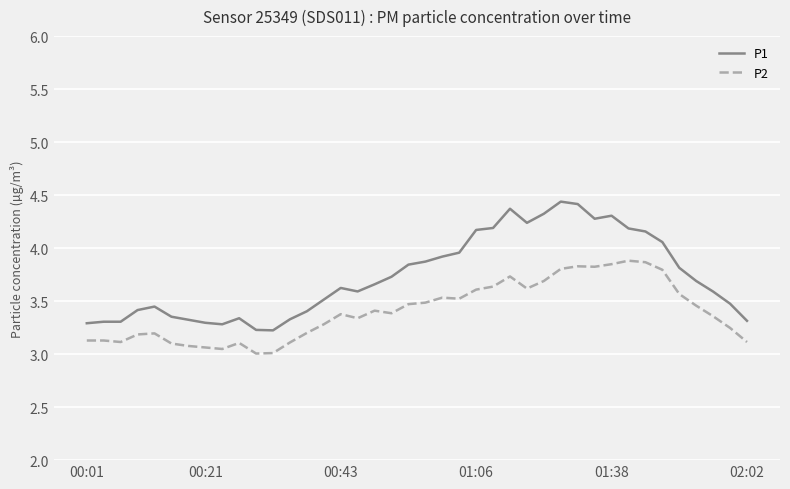

True or false: P2 and P1 intersect in this chart.

False